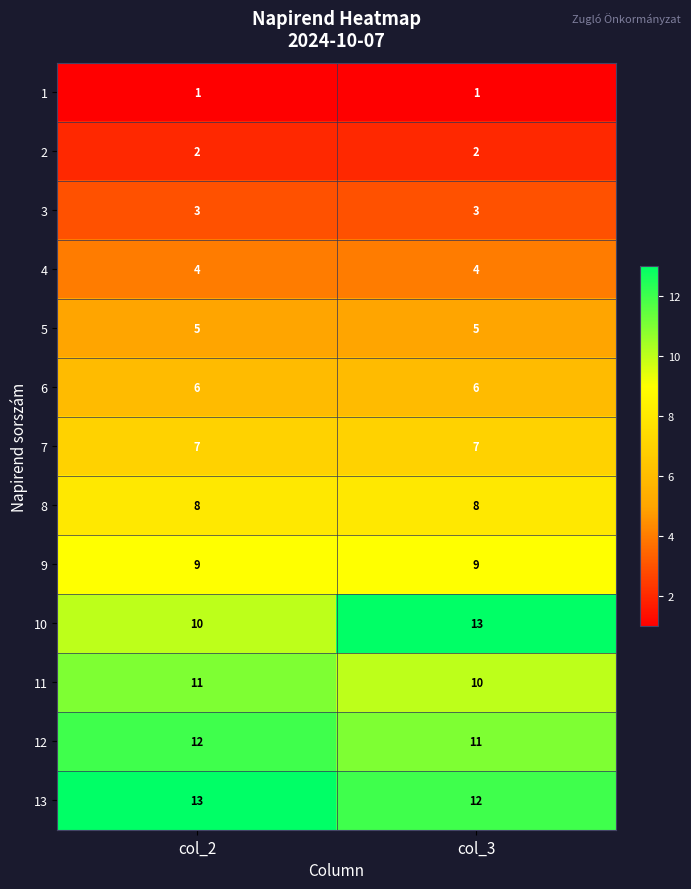

List the labels in order of 11 value, smallest first.

col_3, col_2